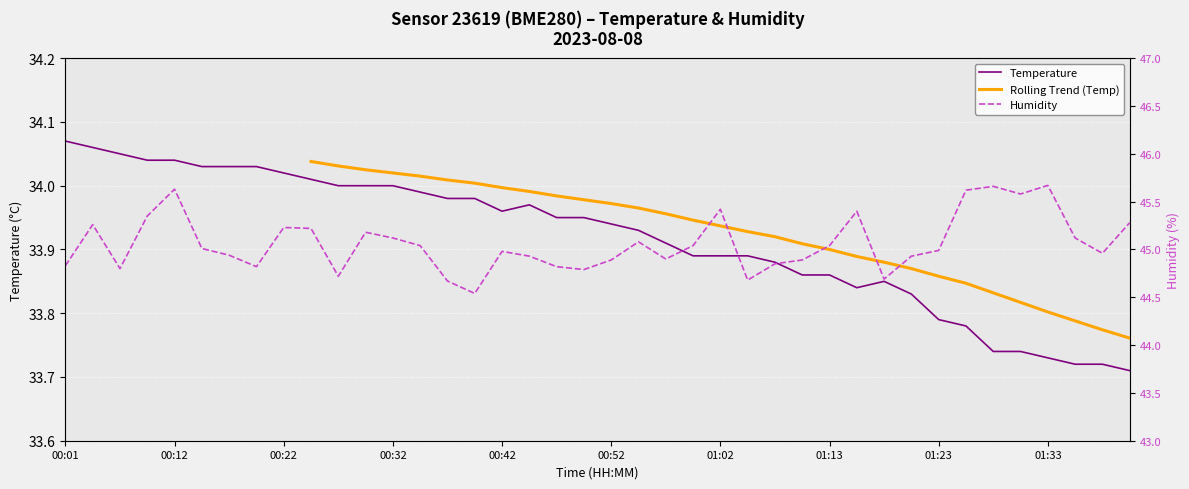

Reading left to right, extract all data points from this chart.

Temperature: 00:01=34.1	00:04=34.1	00:06=34.0	00:09=34.0	00:12=34.0	00:14=34.0	00:17=34.0	00:19=34.0	00:22=34.0	00:24=34.0	00:27=34.0	00:29=34.0	00:32=34.0	00:34=34.0	00:37=34.0	00:39=34.0	00:42=34.0	00:44=34.0	00:47=34.0	00:50=34.0	00:52=33.9	00:55=33.9	00:57=33.9	01:00=33.9	01:02=33.9	01:05=33.9	01:07=33.9	01:10=33.9	01:13=33.9	01:15=33.8	01:18=33.9	01:20=33.8	01:23=33.8	01:25=33.8	01:28=33.7	01:31=33.7	01:33=33.7	01:36=33.7	01:38=33.7	01:41=33.7
Humidity: 00:01=44.8	00:04=45.3	00:06=44.8	00:09=45.4	00:12=45.6	00:14=45.0	00:17=44.9	00:19=44.8	00:22=45.2	00:24=45.2	00:27=44.7	00:29=45.2	00:32=45.1	00:34=45.0	00:37=44.7	00:39=44.5	00:42=45.0	00:44=44.9	00:47=44.8	00:50=44.8	00:52=44.9	00:55=45.1	00:57=44.9	01:00=45.0	01:02=45.4	01:05=44.7	01:07=44.9	01:10=44.9	01:13=45.0	01:15=45.4	01:18=44.7	01:20=44.9	01:23=45.0	01:25=45.6	01:28=45.7	01:31=45.6	01:33=45.7	01:36=45.1	01:38=45.0	01:41=45.3